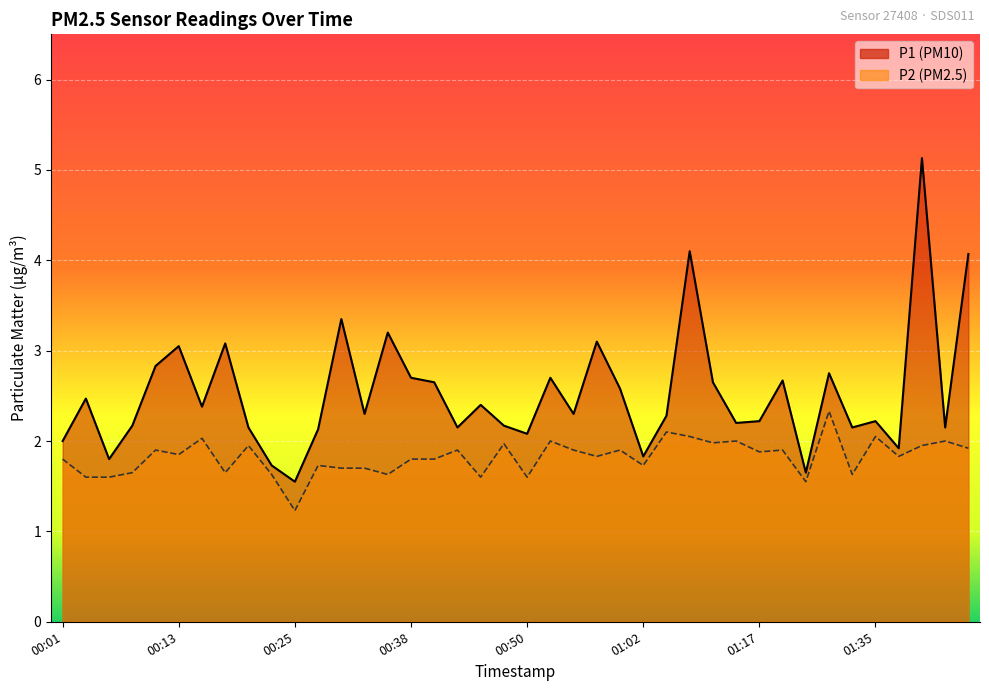

What is the label of the 30th point from the left?

01:12